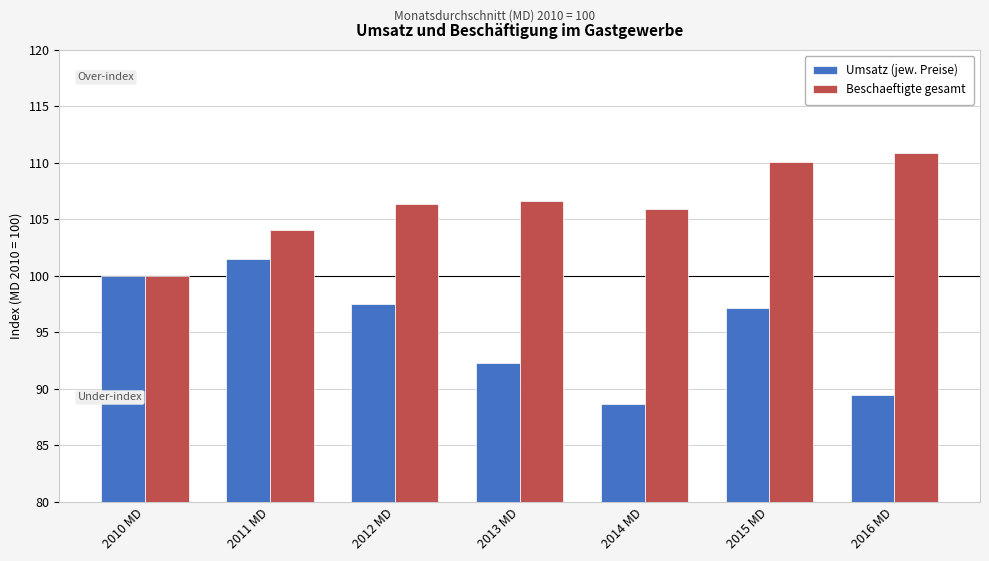

What is the spread (max minus min) of values at 2013 MD?

14.3